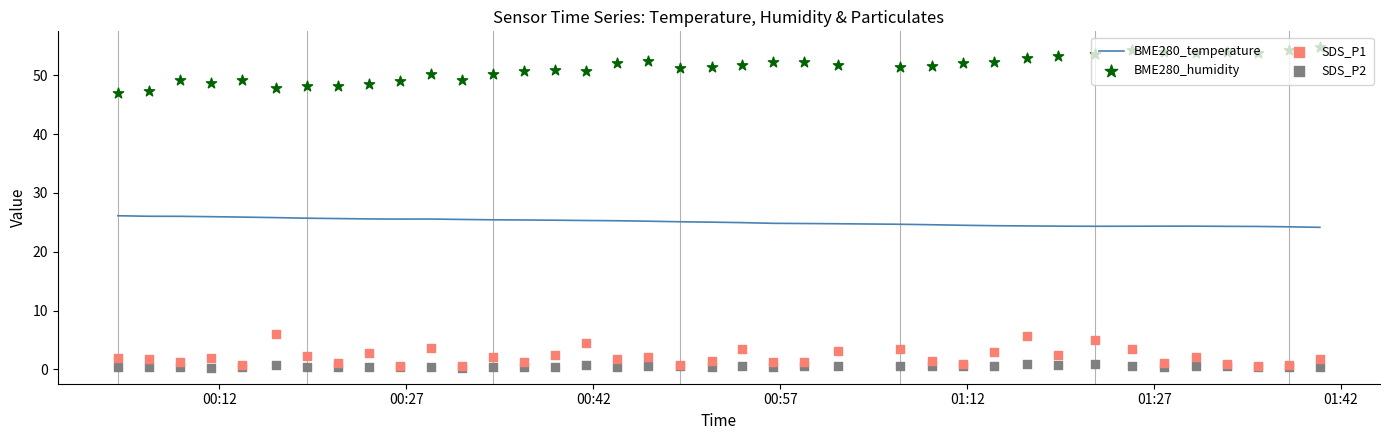

Is the value of SDS_P2 at 32 greater than the value of SDS_P1 at 10?

No